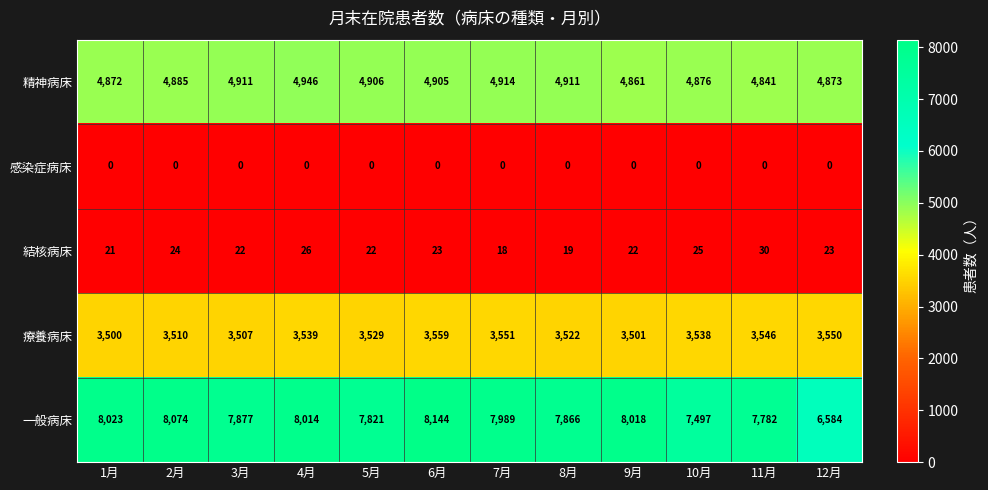

What is the total value across all series at 2月?

16493